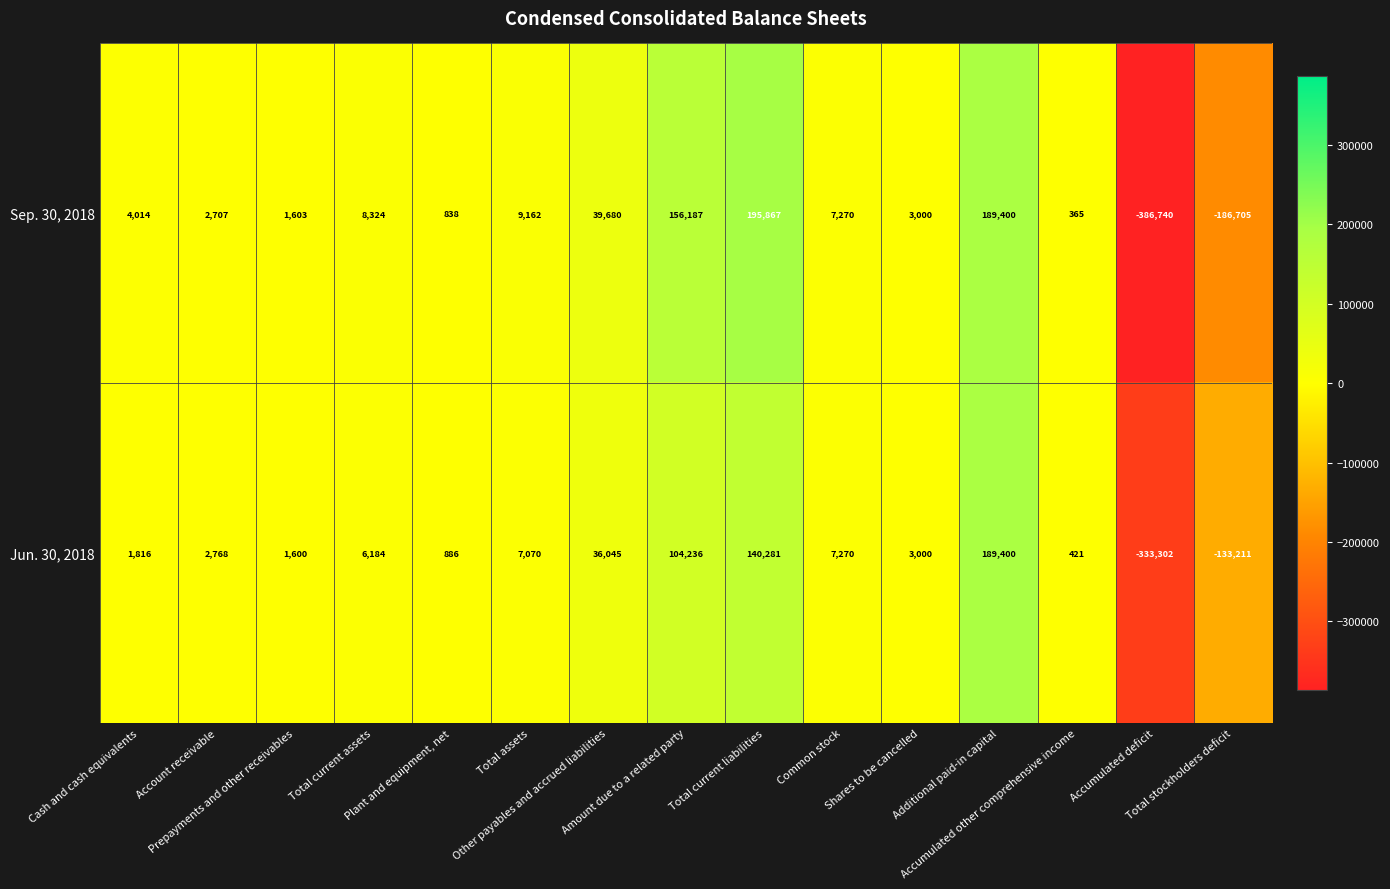

Which label corresponds to the smallest value in the chart?

Accumulated deficit